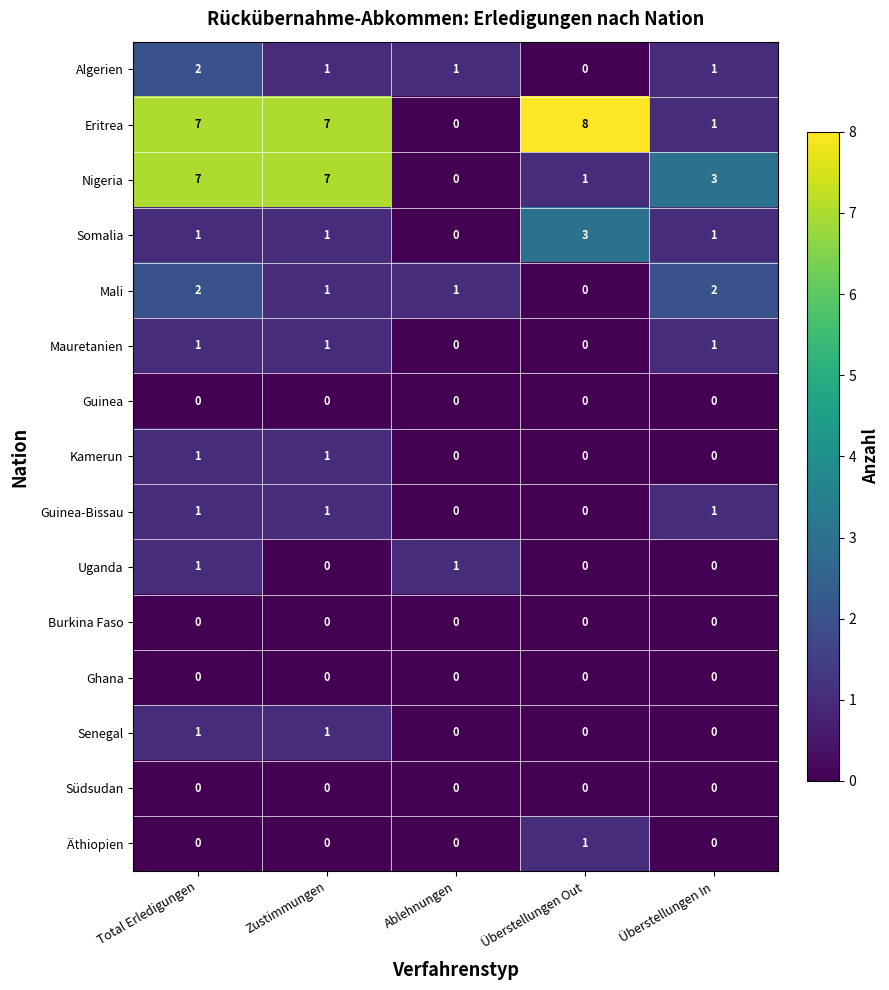

Which series has the widest spread of values?

Eritrea